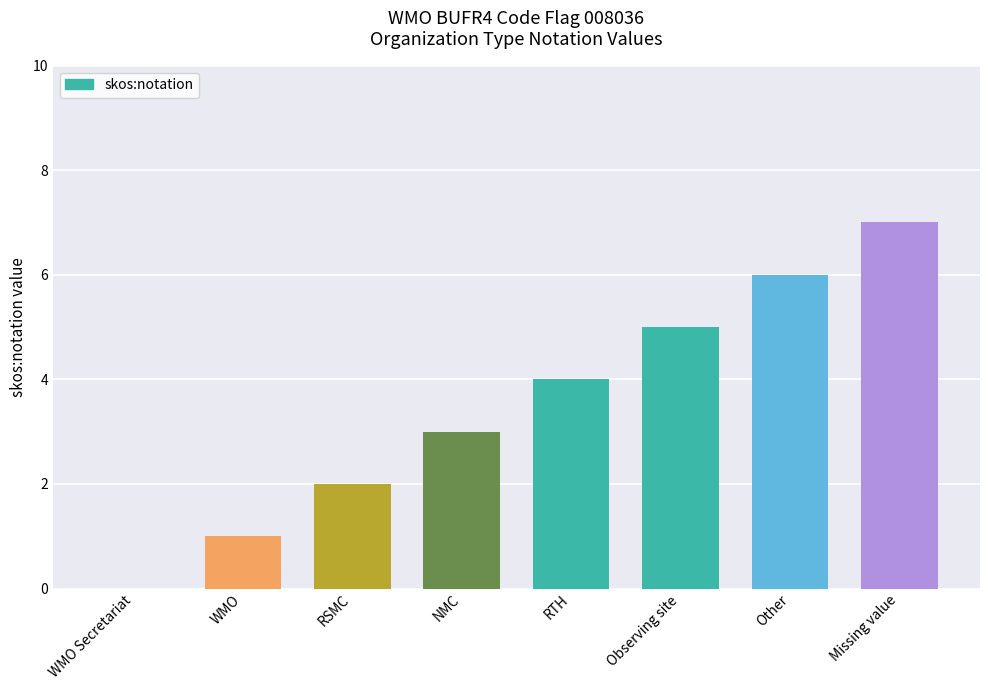

What is the change in value from RTH to Observing site?

+1